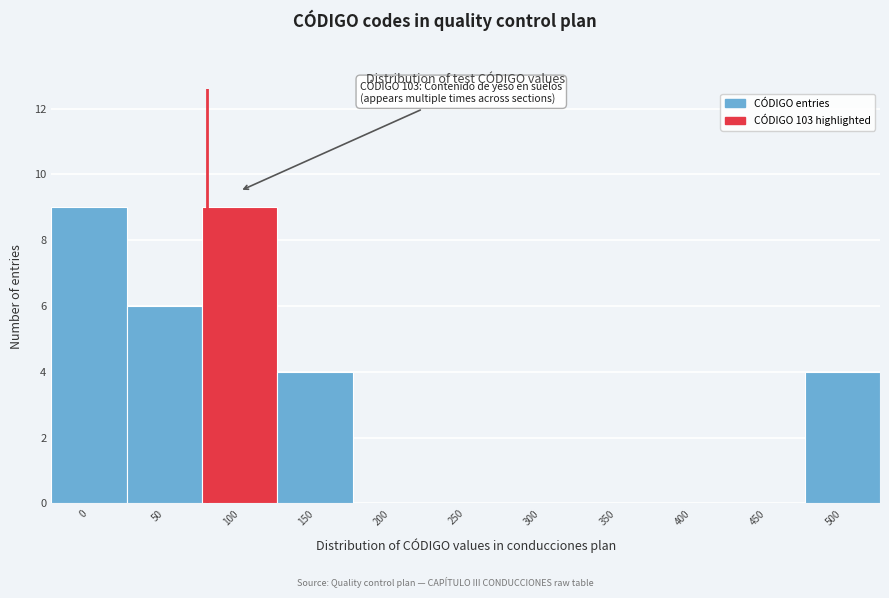

Reading left to right, list all the values displayed in this chart.

0=9	50=6	100=9	150=4	200=0	250=0	300=0	350=0	400=0	450=0	500=4